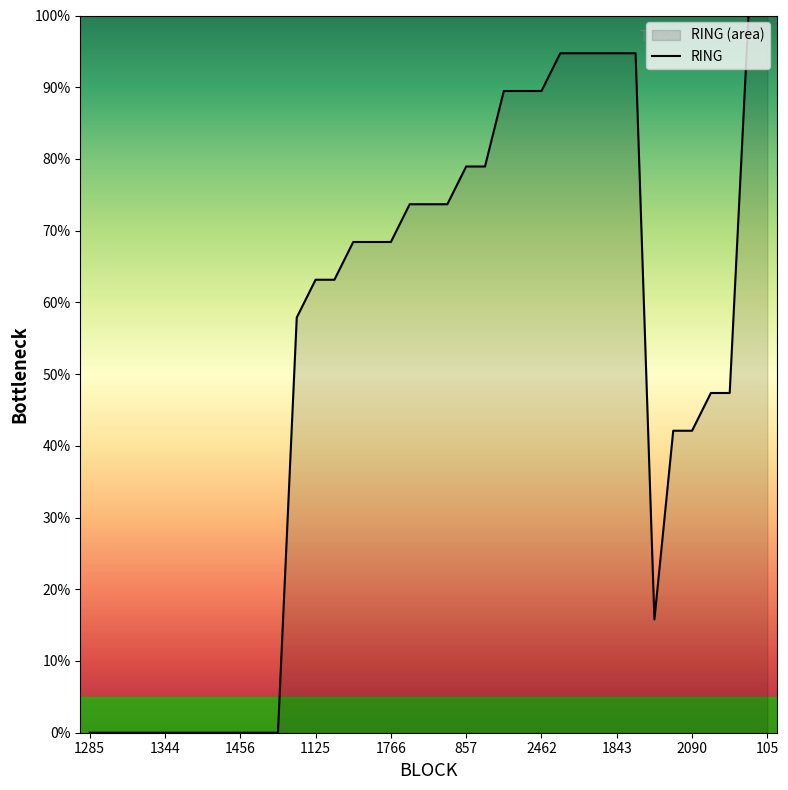

What is the difference between the maximum and minimum values?

100.0